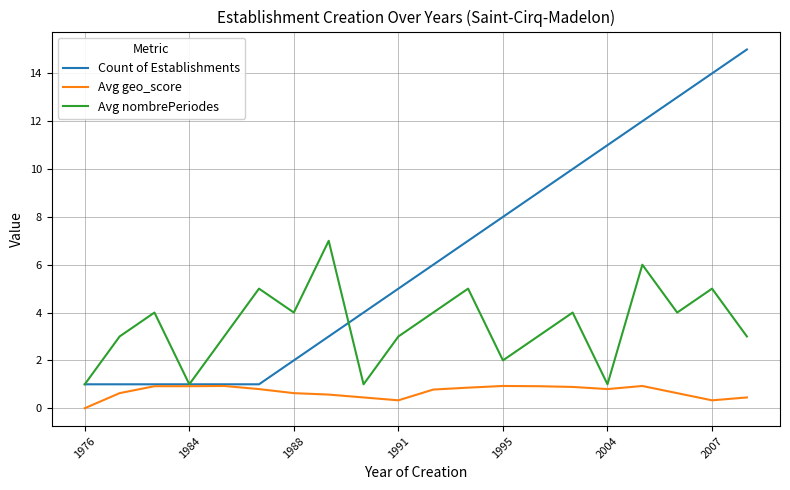

Which series has the widest spread of values?

Count of Establishments